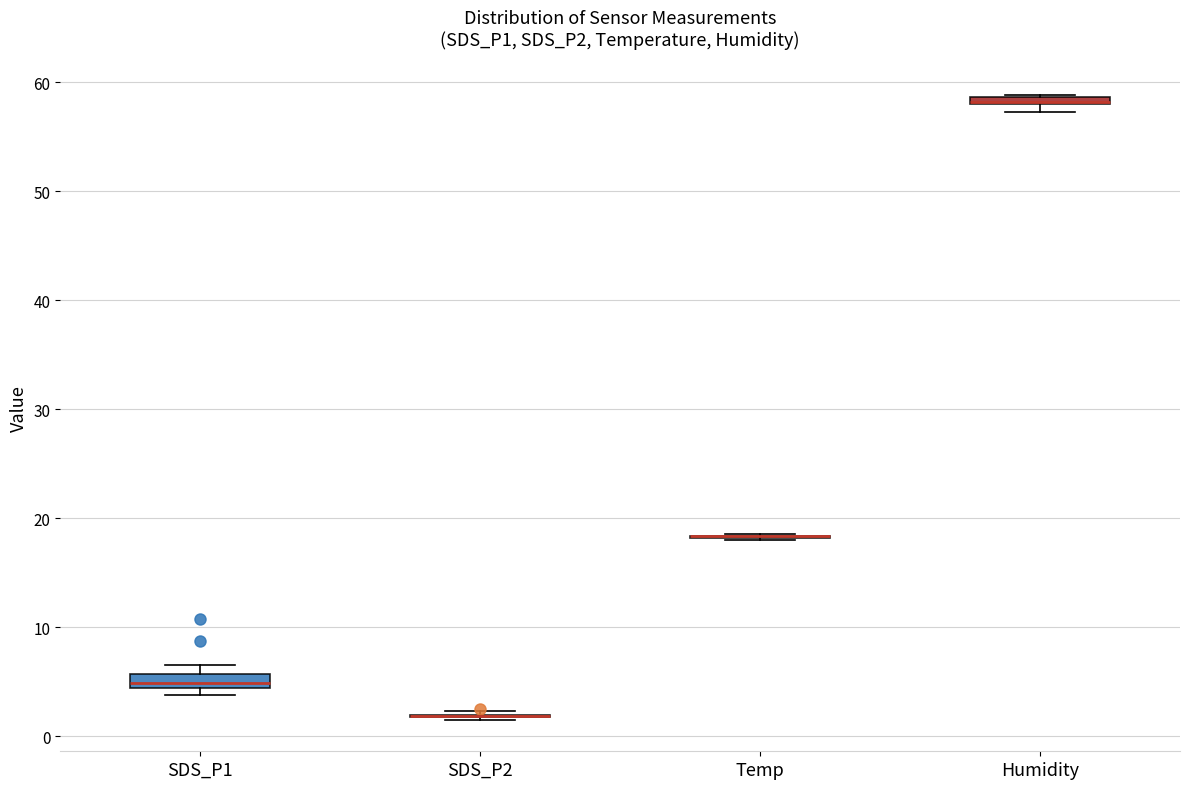

Where is the upper edge of the box for SDS_P1 on the y-axis? The values are not printed on the chart, so give them approximately, as read against the axis.

6